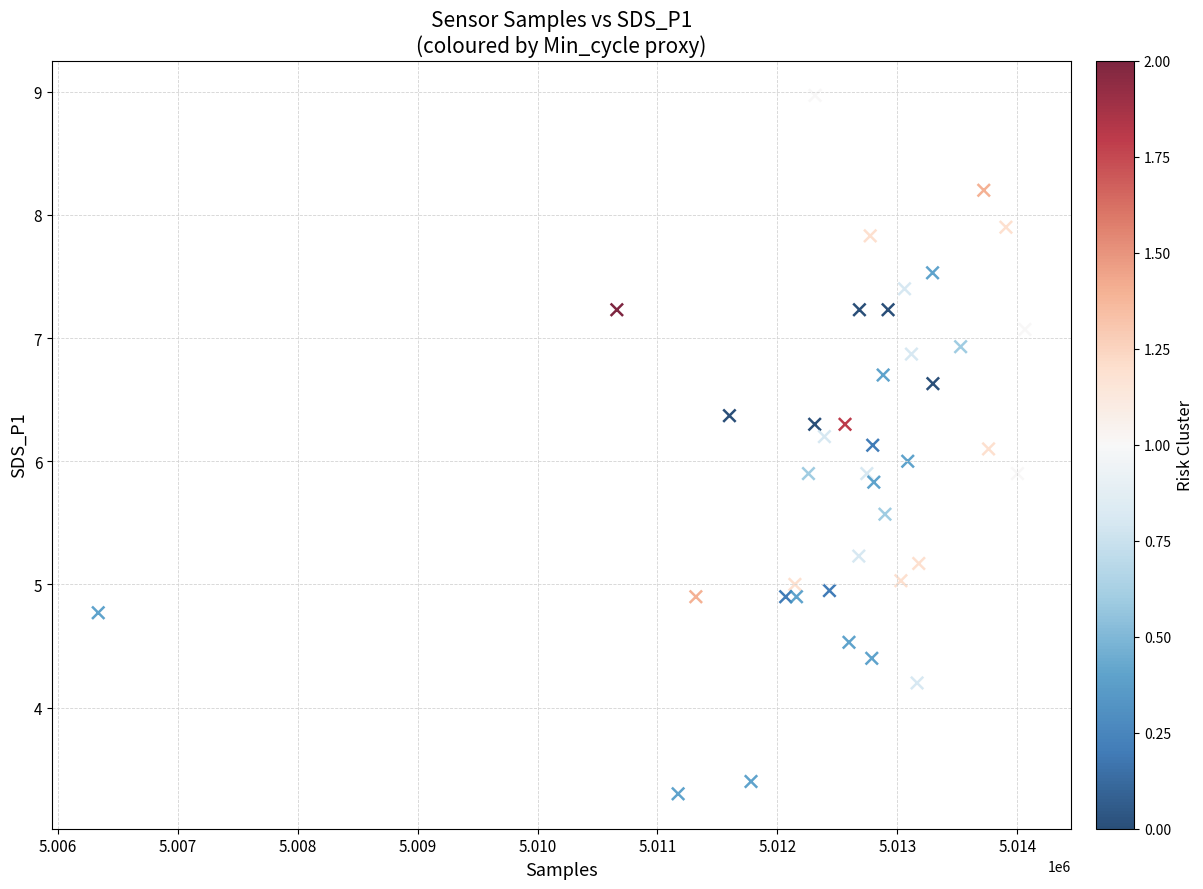

What is the range of Y values (max minus min)?

5.7